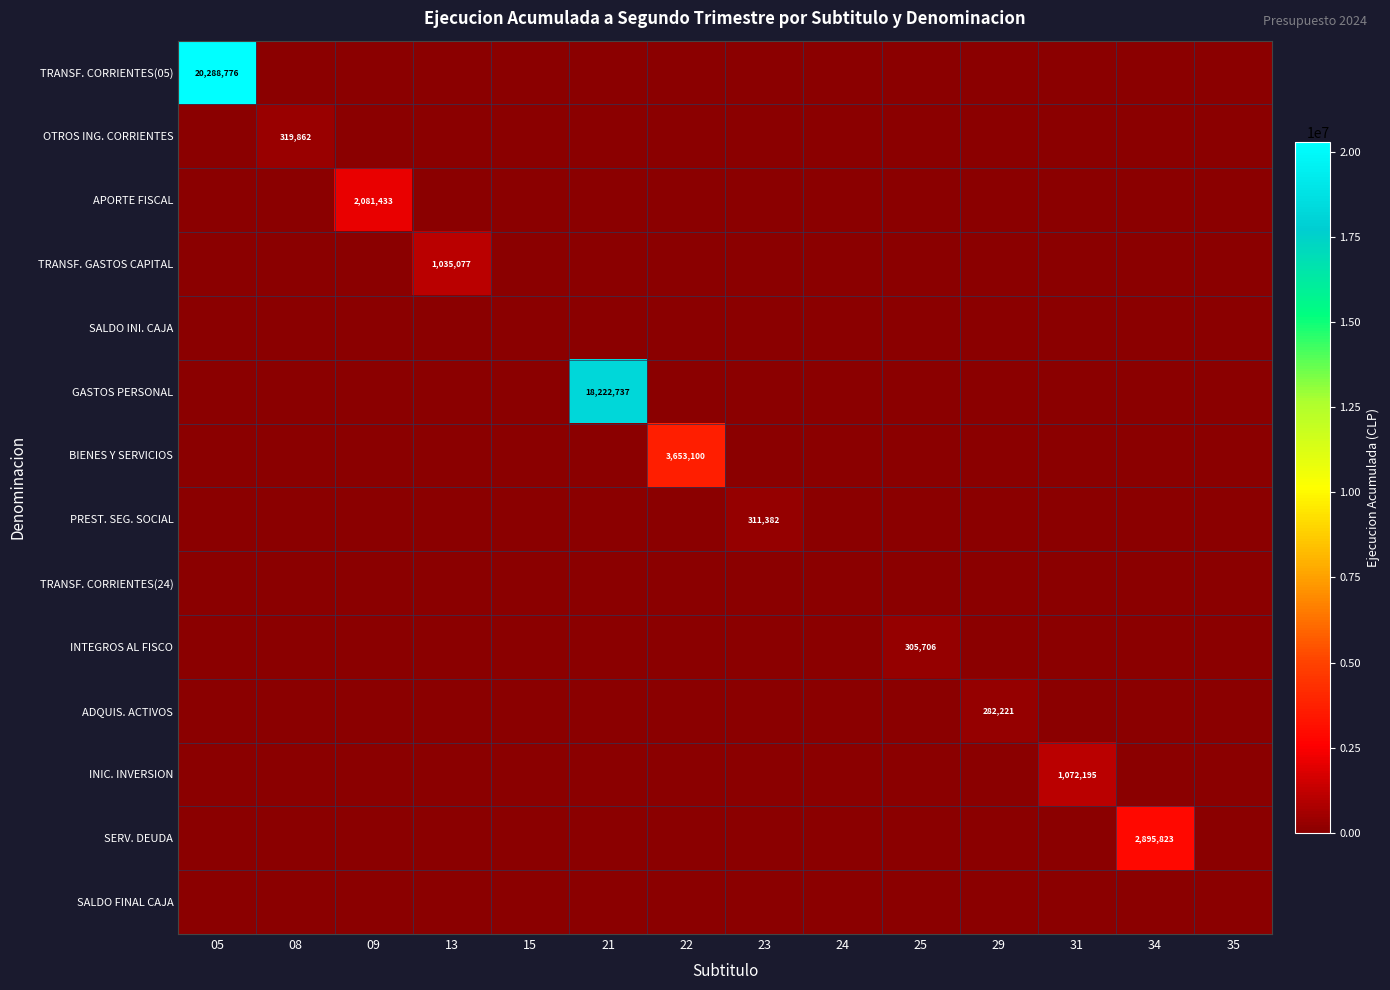

The value of SERV. DEUDA at 34 is 4555801. True or false?

False